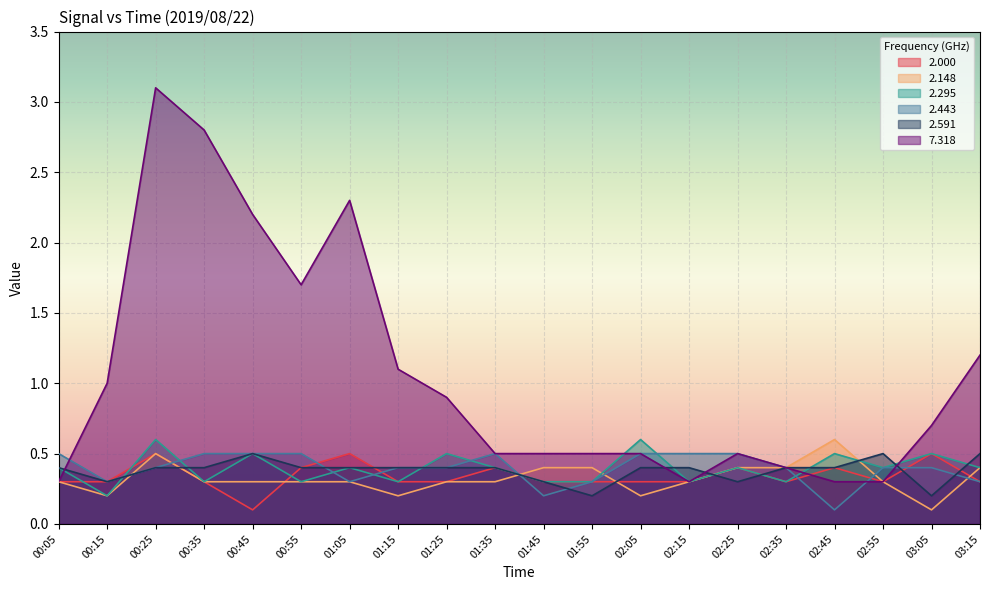

What is the label of the 2nd point from the right?

03:05